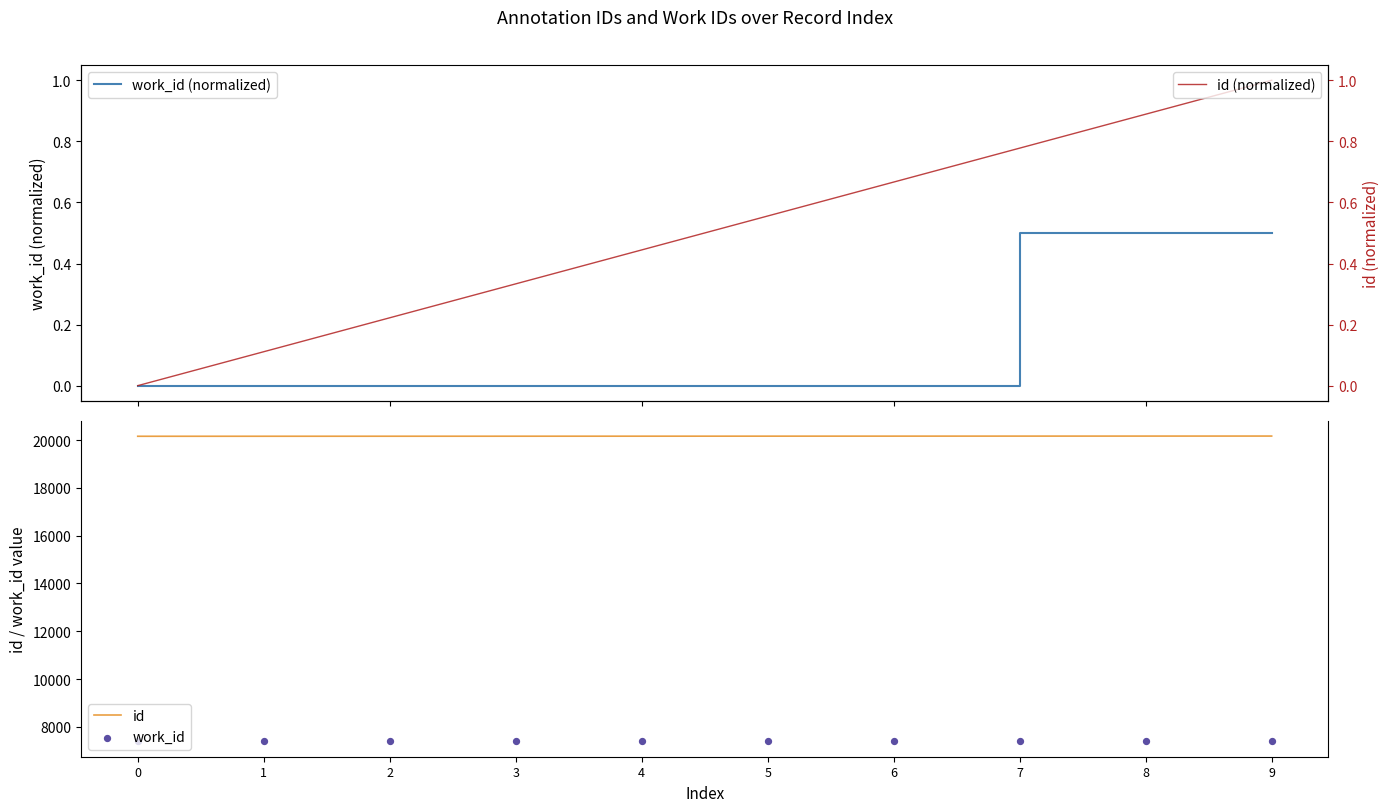

What are all the series names shown in the legend?

work_id (normalized), id, work_id, id (normalized)